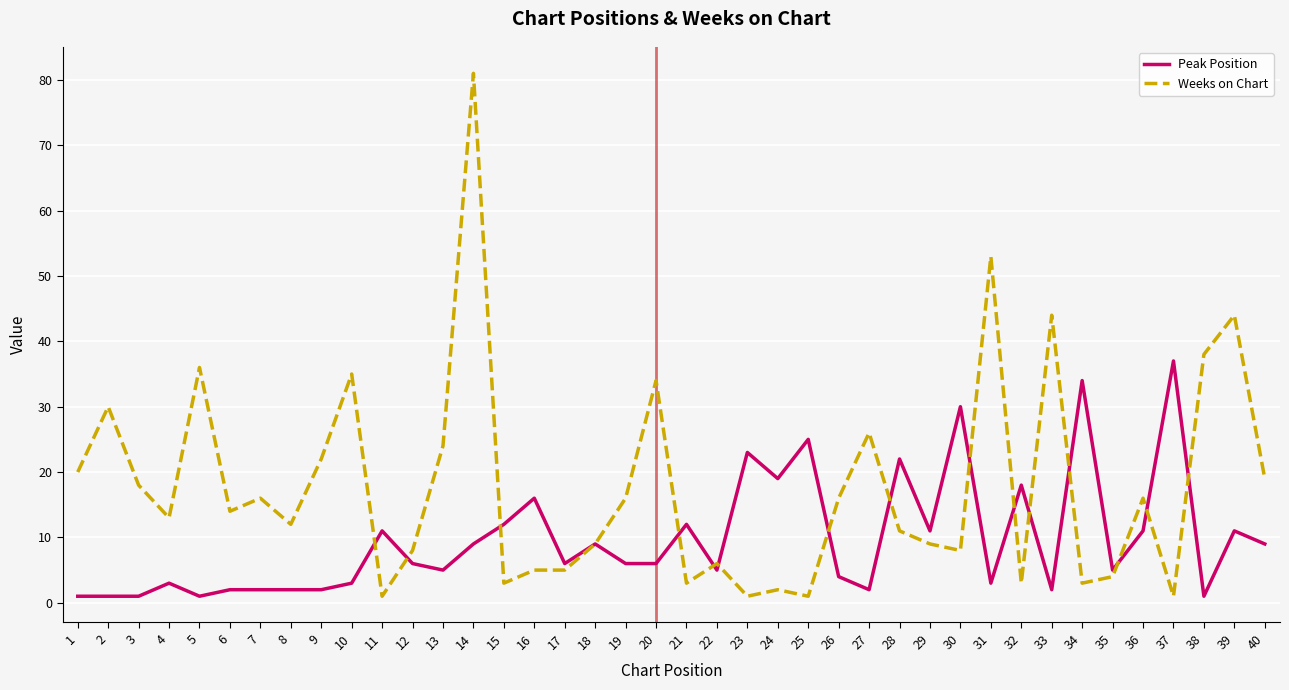

What is the greatest value displayed?

81